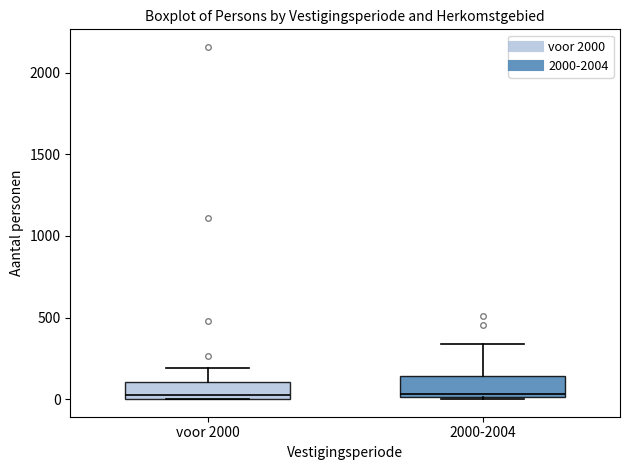

Reading left to right, transcribe this box plot: for each box, give where its median line is, the range the box spans, and where its two whiskers end, as read against the y-axis. The values are not printed on the chart, so give them approximately, as read against the axis.

voor 2000: median 50, box 0 to 100, whiskers 0 to 200
2000-2004: median 50, box 0 to 150, whiskers 0 to 350